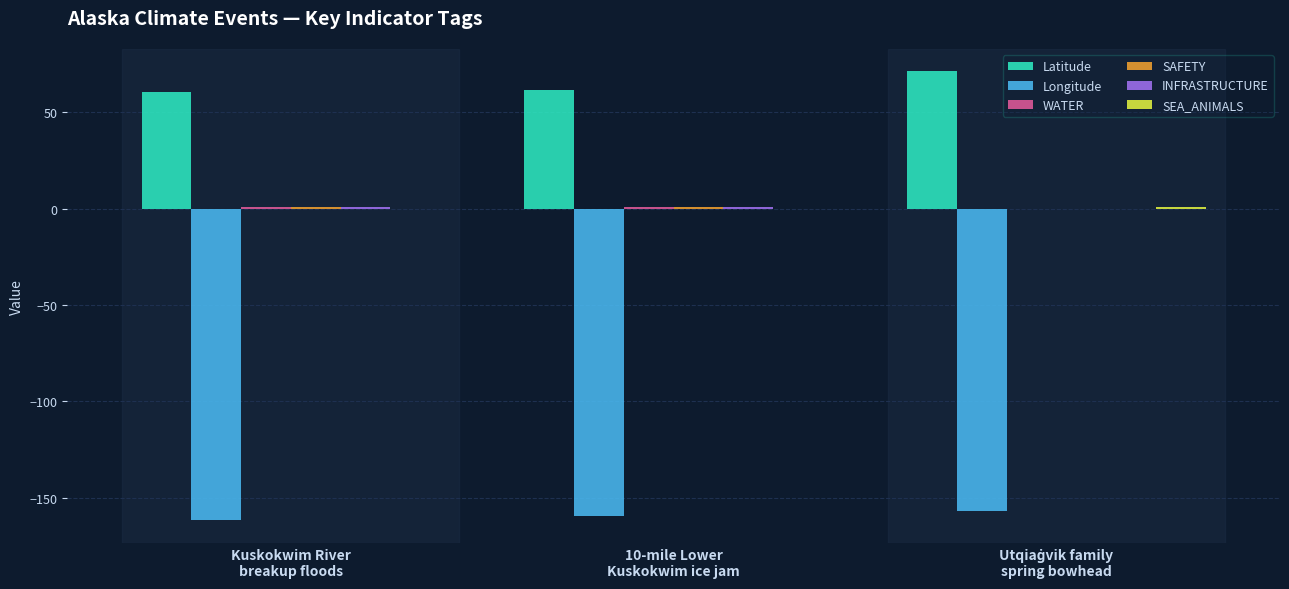

Are the bars horizontal?

No